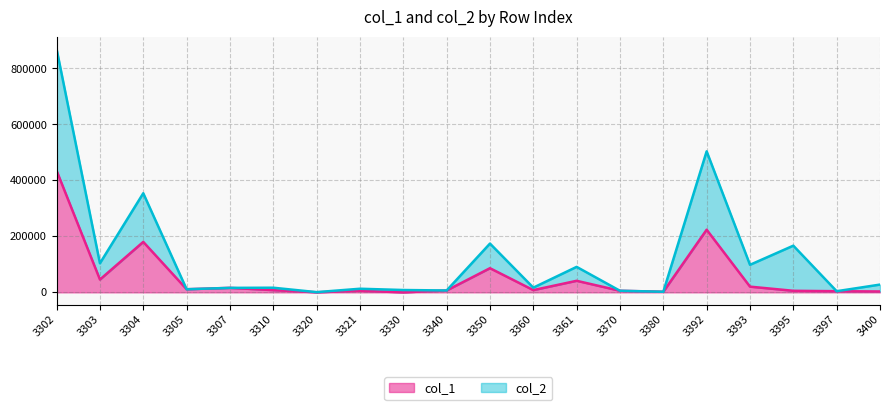

What is the sum of the col_2 values at 3360 and 3320?

17575.0